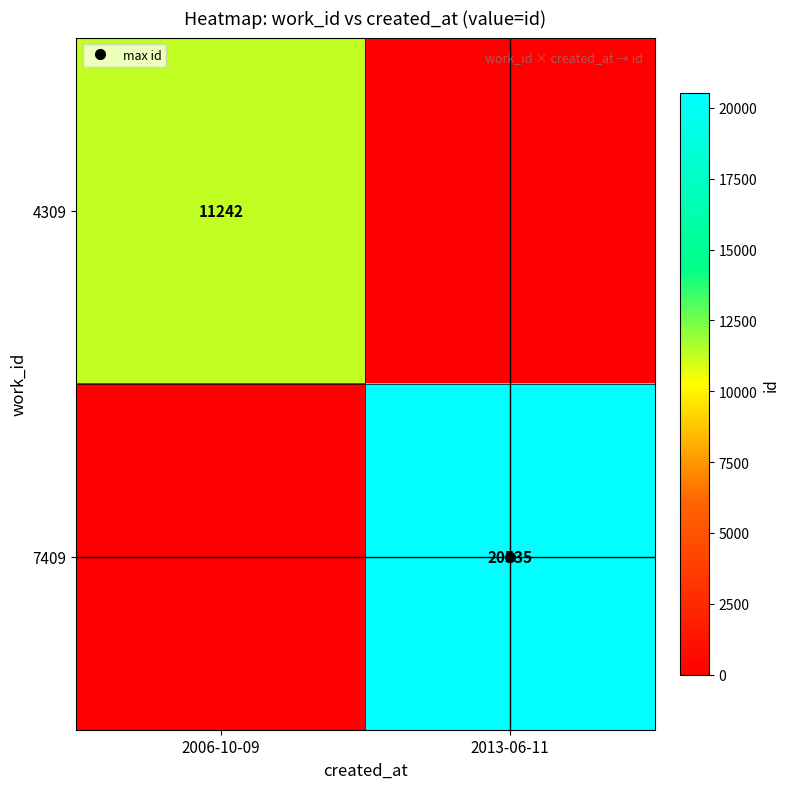

Count the 4309 values in the range 0 to 11242.

2